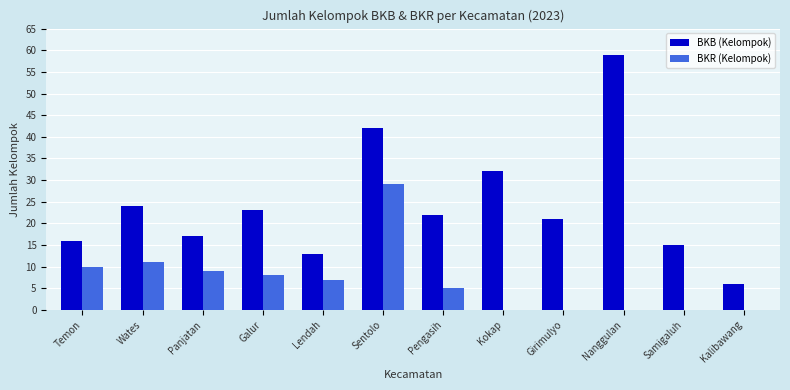

What is the difference between the BKB (Kelompok) values at Lendah and Panjatan?

4